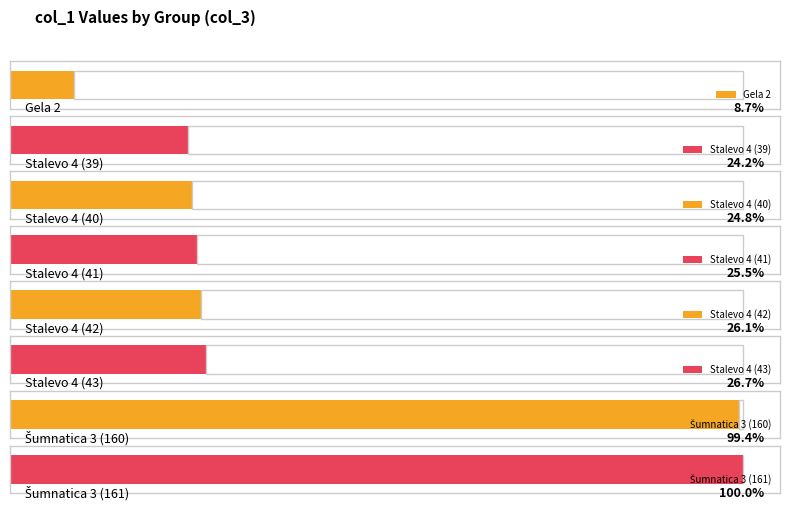

What is the label of the 8th bar from the left?

Šumnatica 3